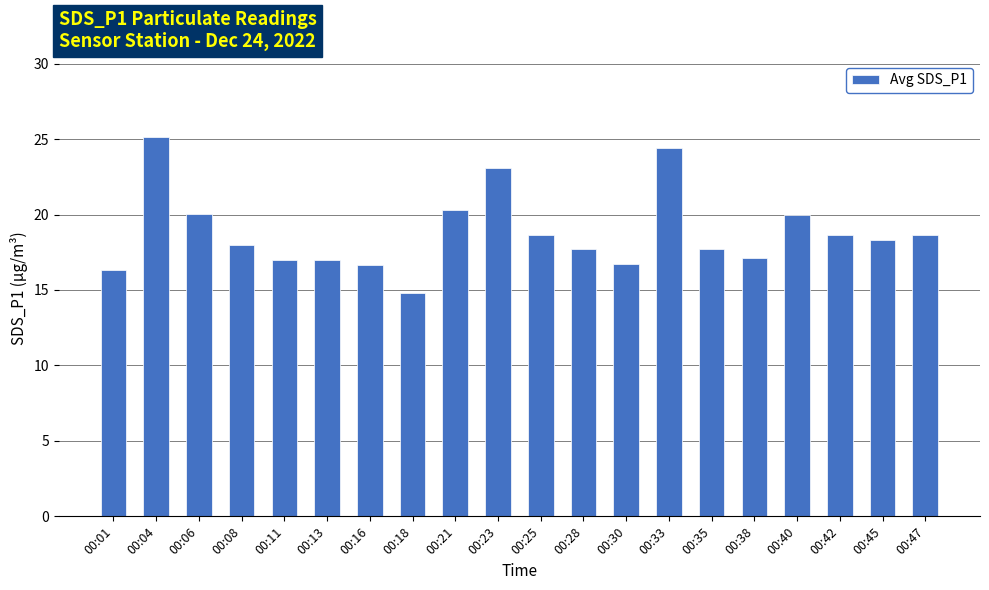

What is the value of the 15th bar from the left?

17.7